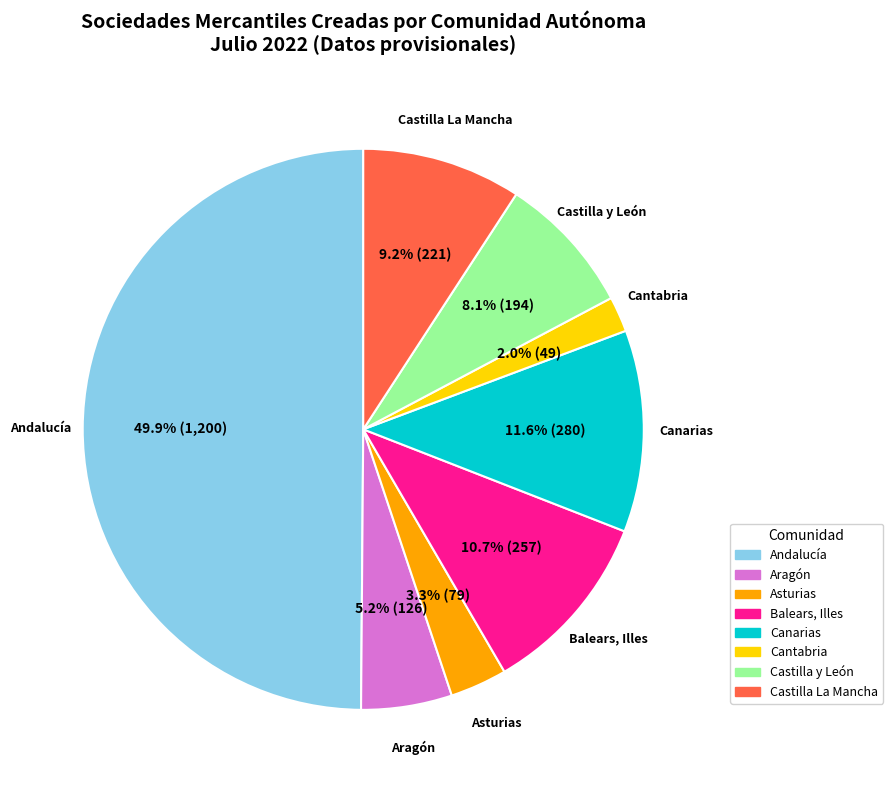

Approximately how many times larger is the value at Asturias compared to Canarias?

0.3